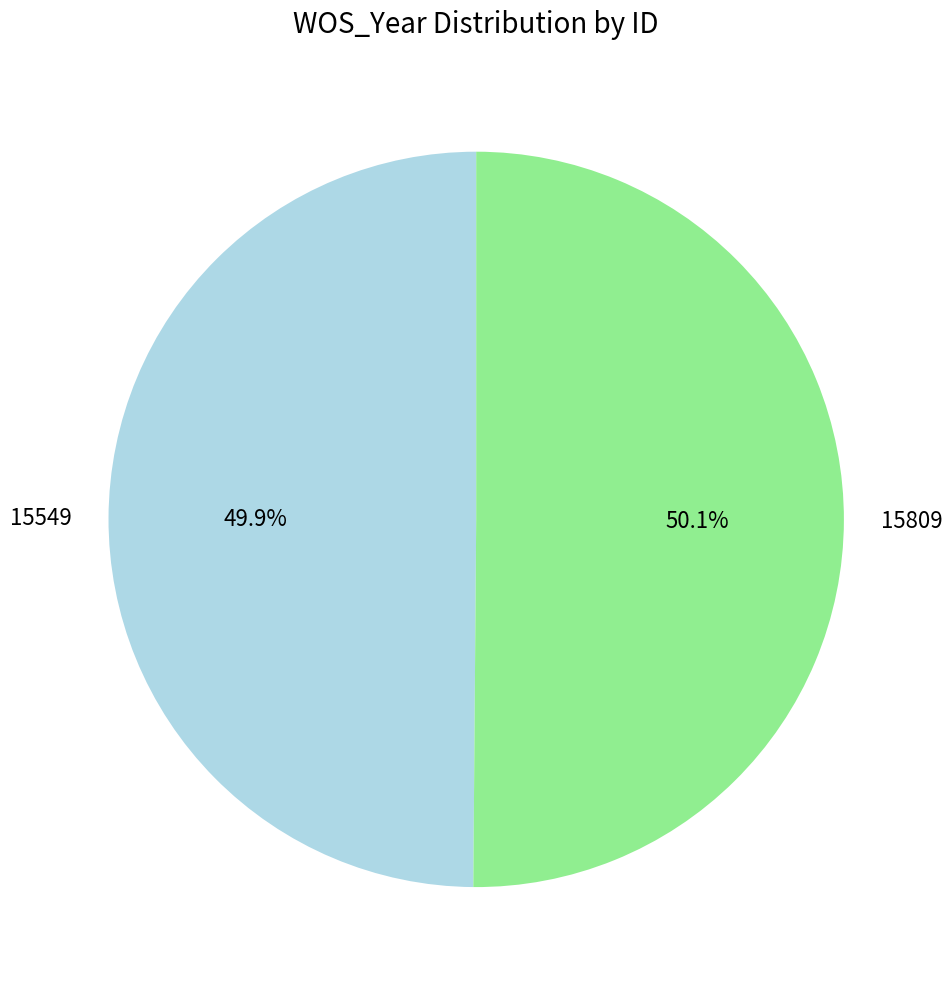

Approximately how many times larger is the value at 15549 compared to 15809?

1.0